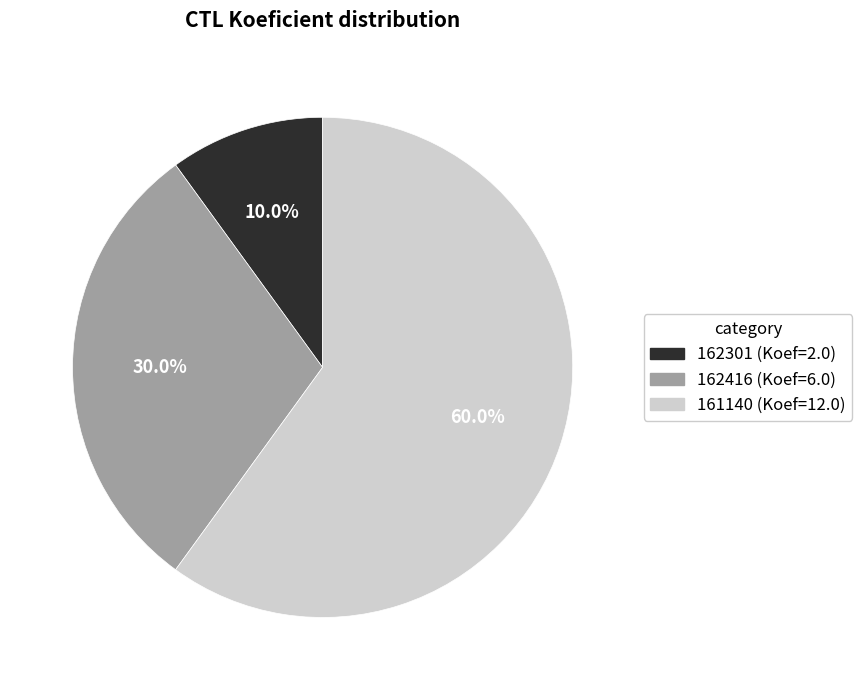

What portion of the pie excludes 162416?

70.0%